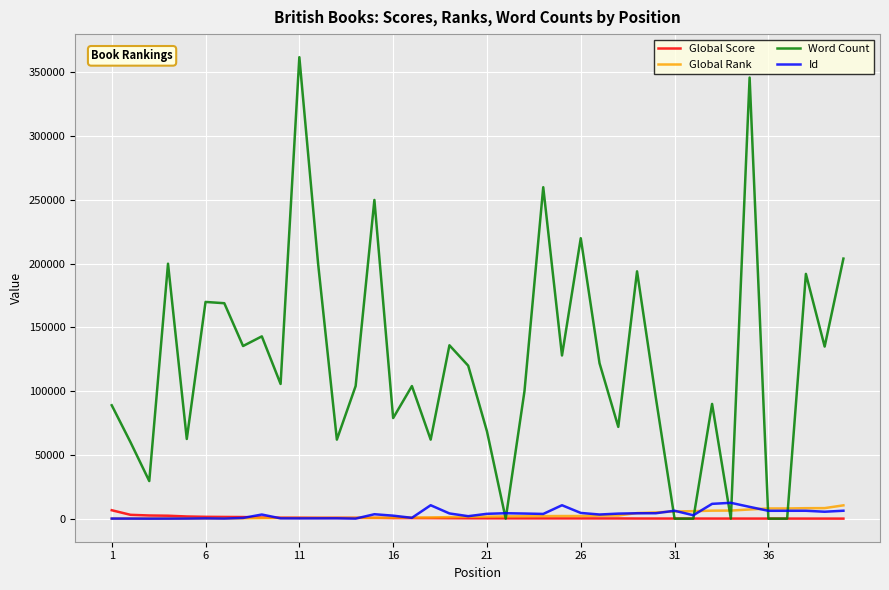

What are all the series names shown in the legend?

Global Score, Global Rank, Word Count, Id